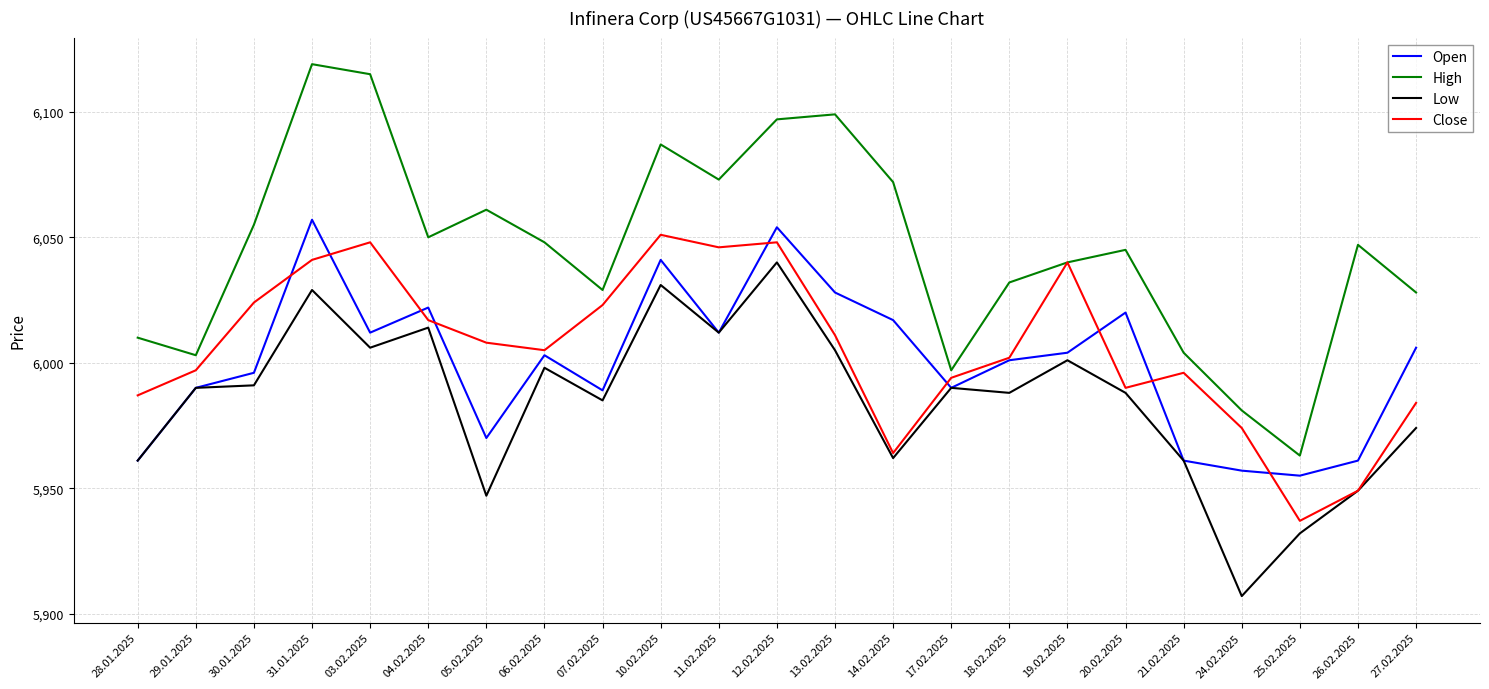

What is the spread (max minus min) of values at 29.01.2025?

13